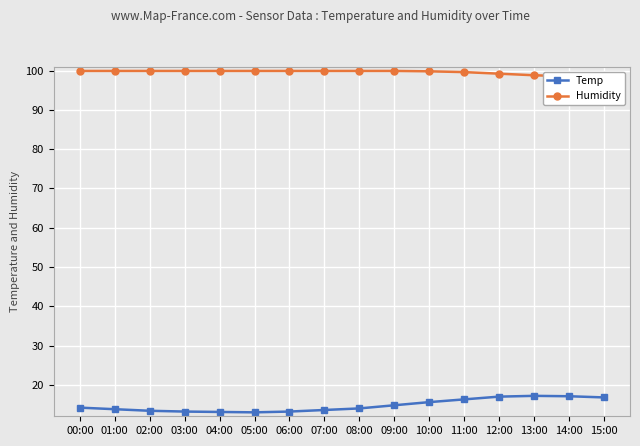

Which series has the largest total across all categories?

Humidity